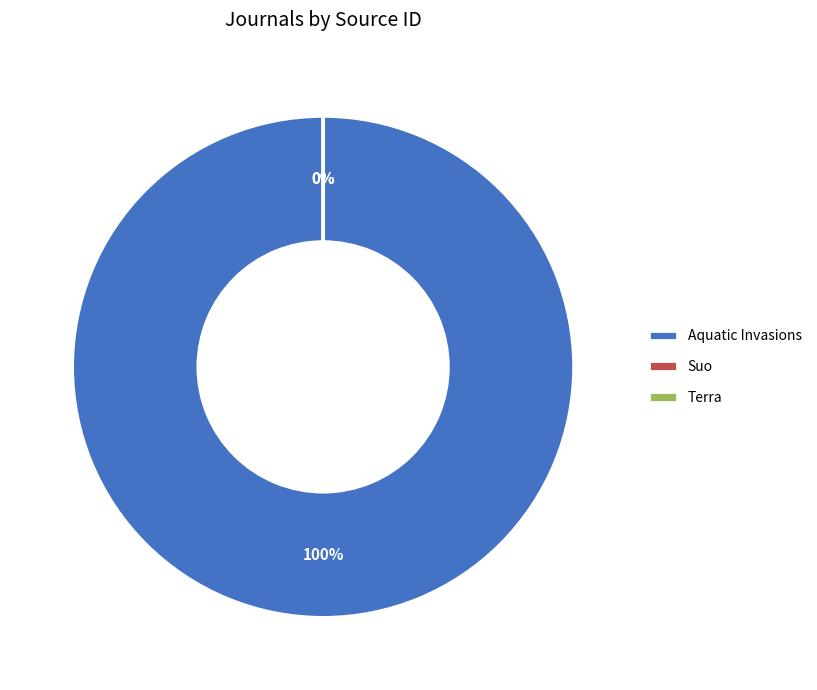

Does any single category account for the majority?

Yes